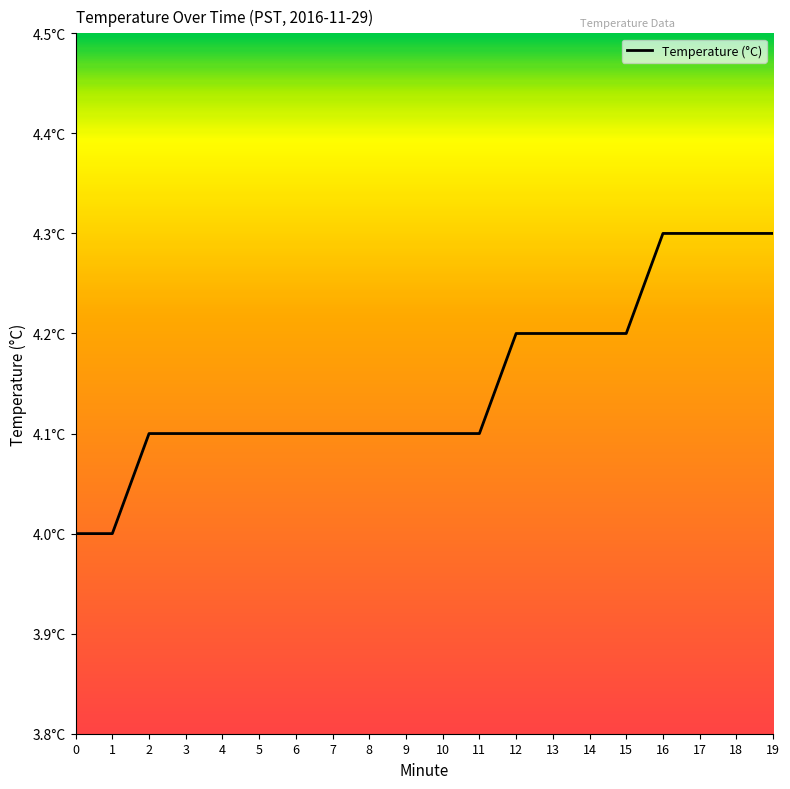

Approximately how many times larger is the value at 0 compared to 12?

1.0